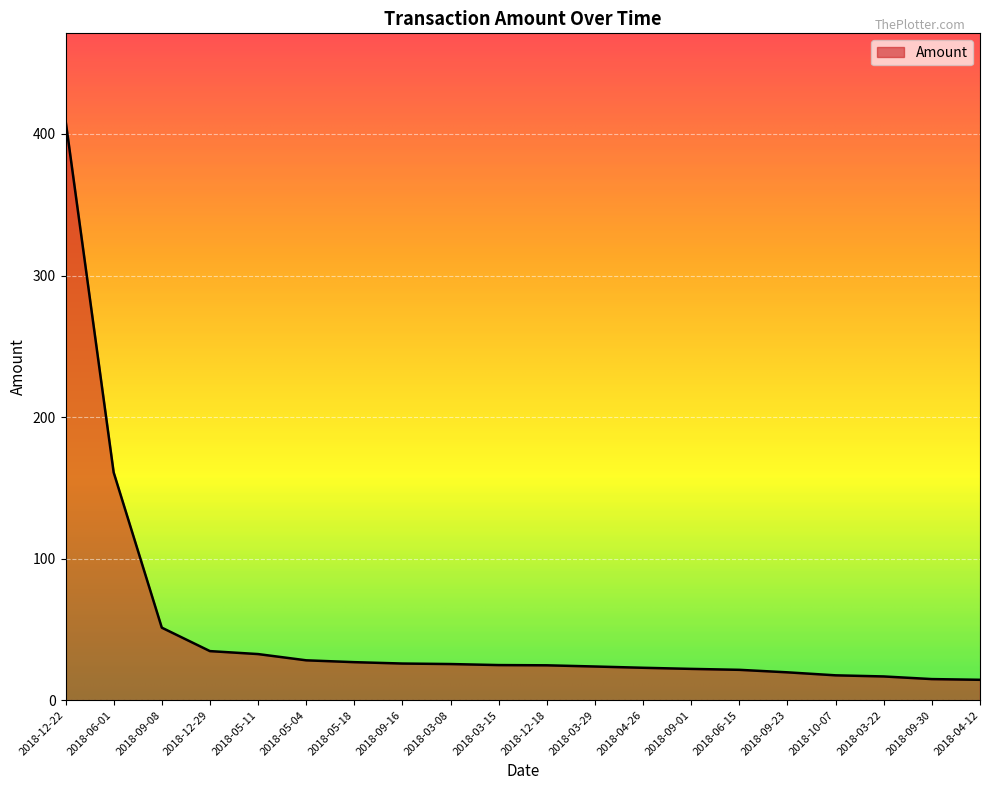

The chart shows a value of 24.6 at 2018-12-18. True or false?

True